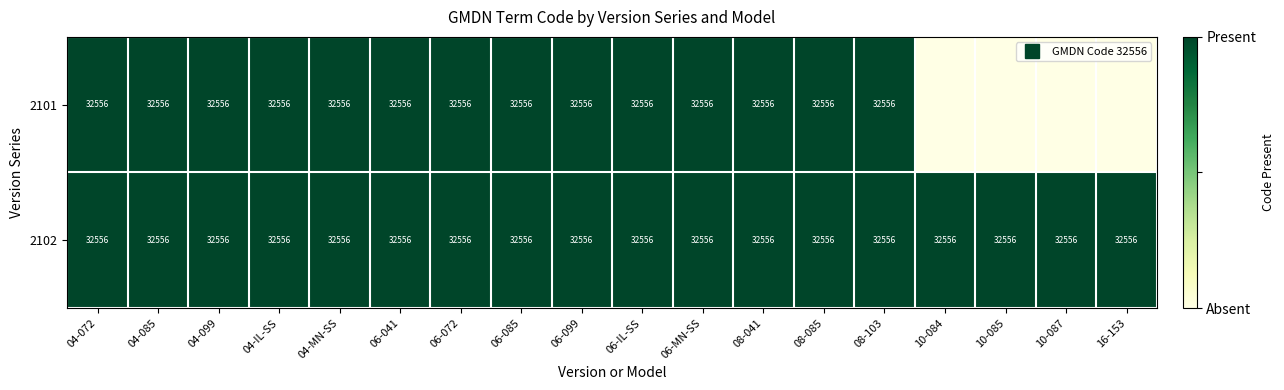

Which label corresponds to the smallest value in the chart?

10-084